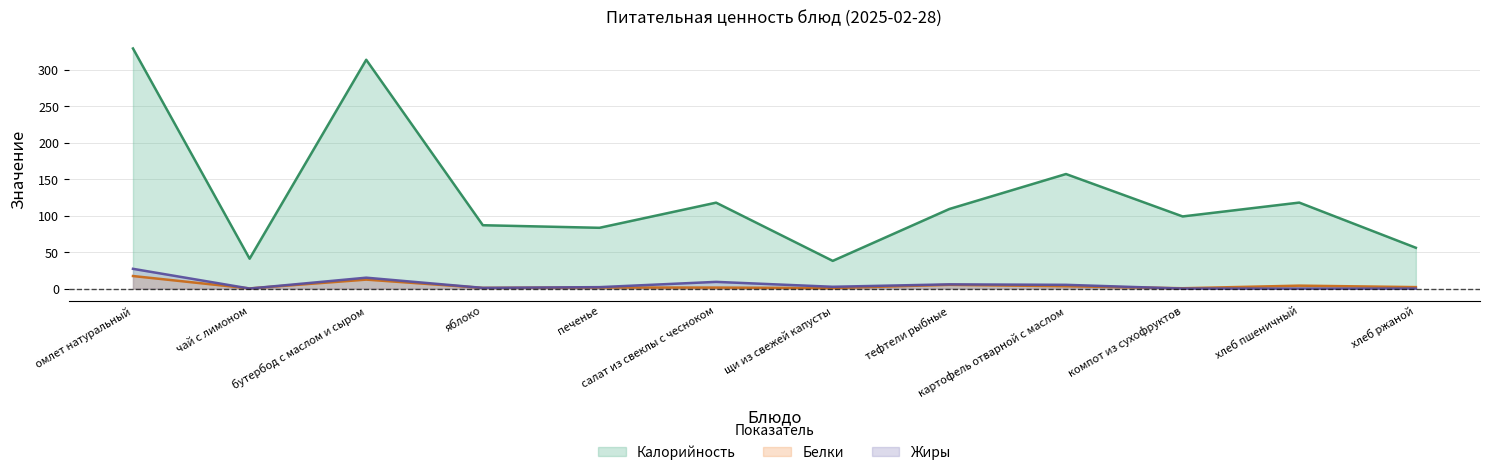

Rank the series at тефтели рыбные from highest to lowest value.

Калорийность, Жиры, Белки